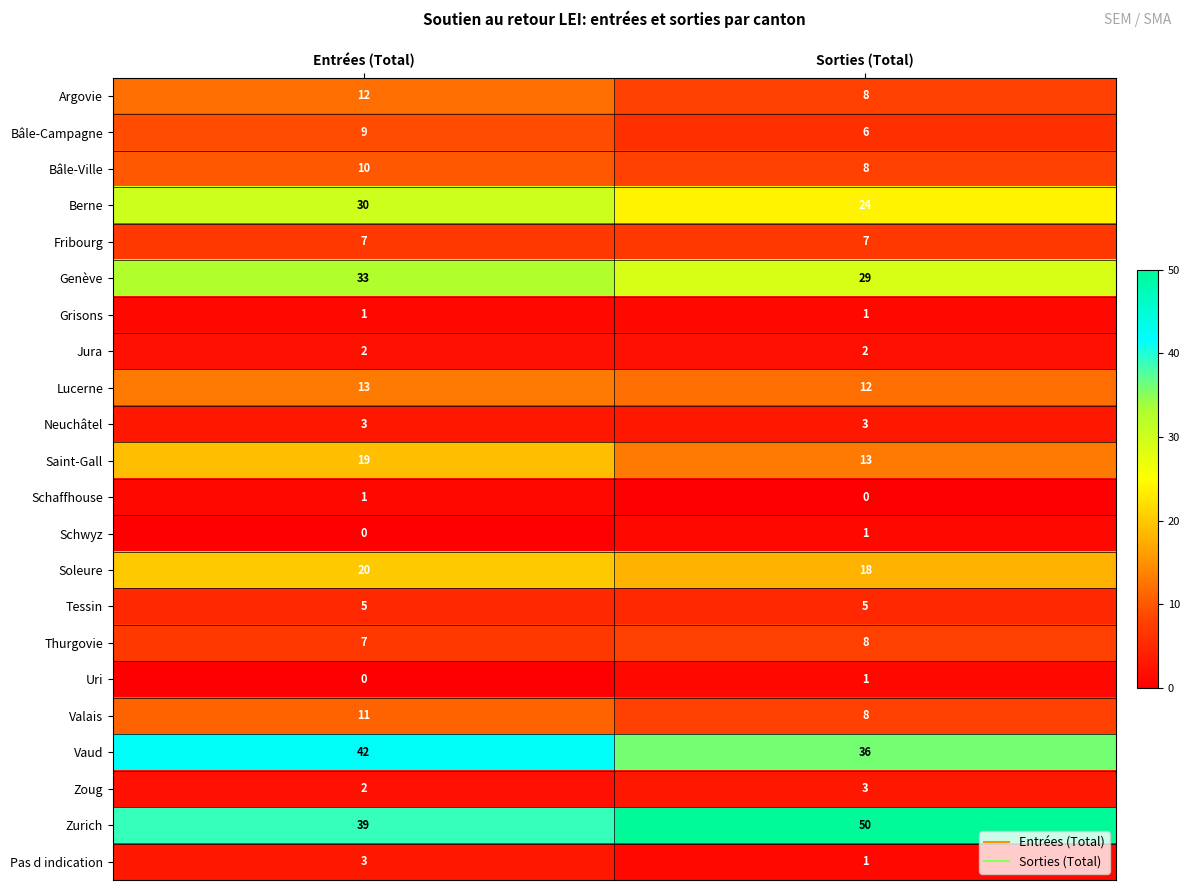

List the labels in order of Pas d indication value, largest first.

Entrées (Total), Sorties (Total)